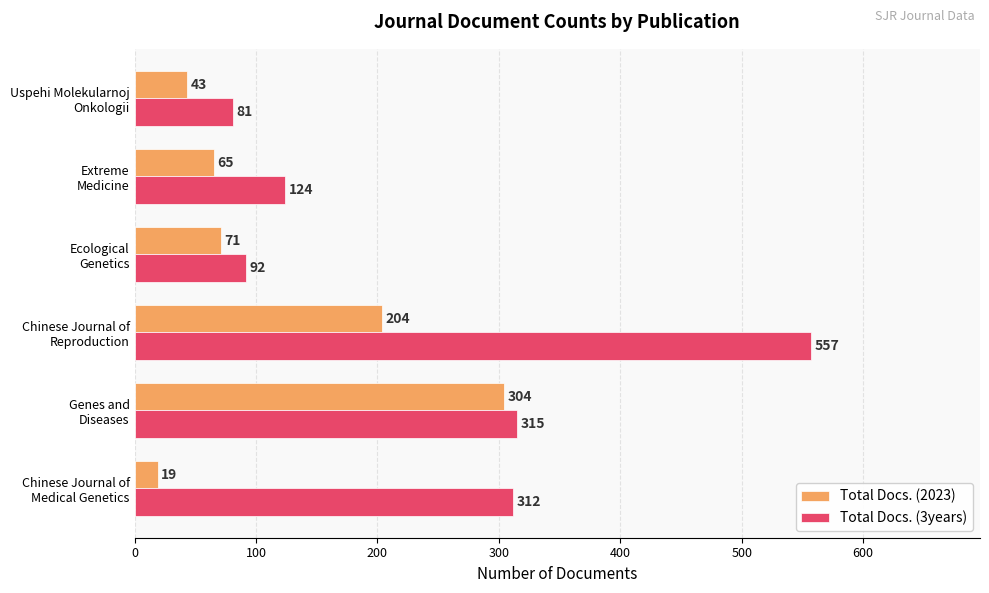

What is the minimum value shown in the chart?

19